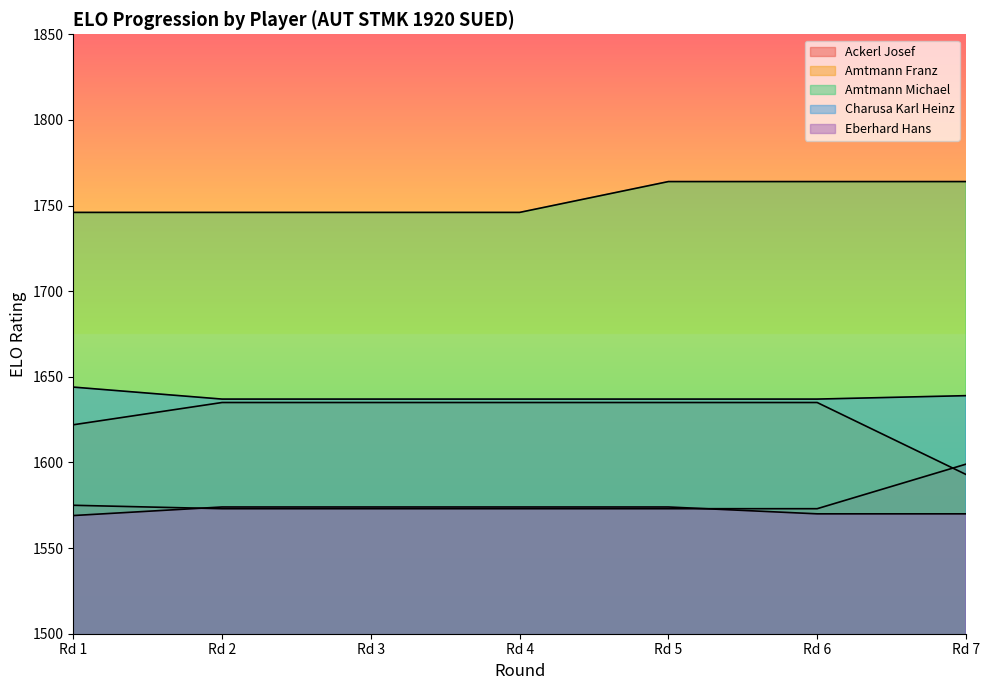

True or false: Eberhard Hans and Amtmann Franz intersect in this chart.

False